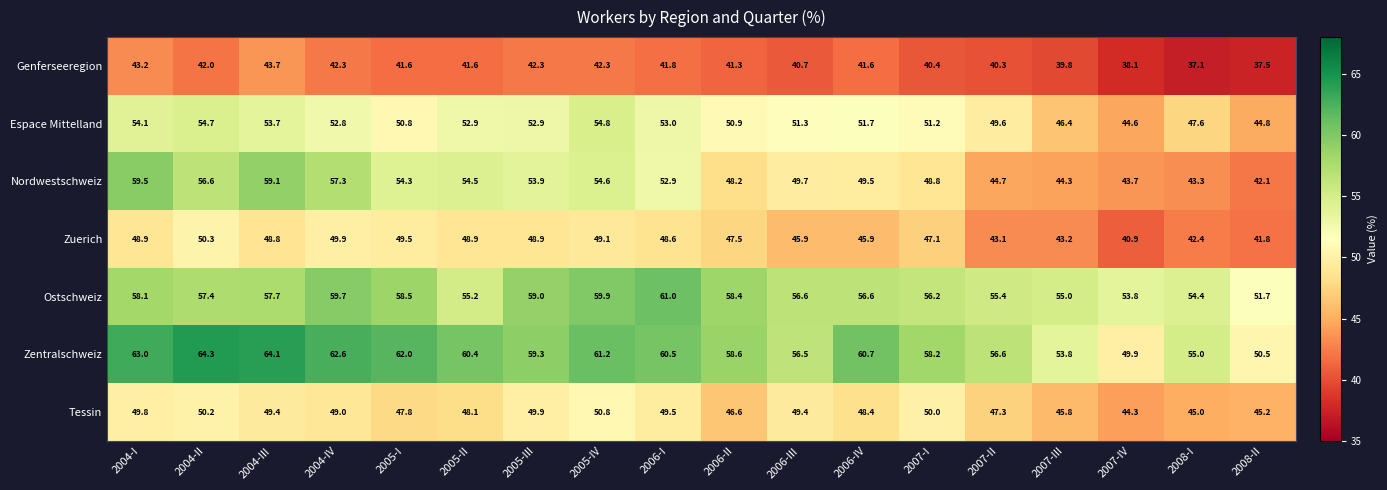

Rank the series at 2004-III from highest to lowest value.

Zentralschweiz, Nordwestschweiz, Ostschweiz, Espace Mittelland, Tessin, Zuerich, Genferseeregion